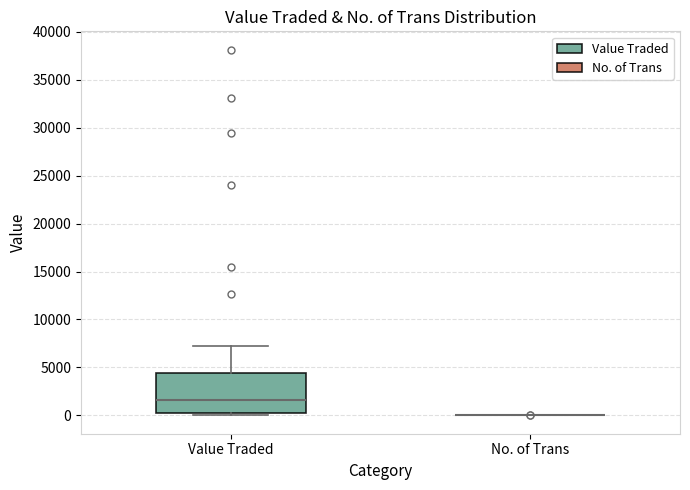

Reading left to right, transcribe this box plot: for each box, give where its median line is, the range the box spans, and where its two whiskers end, as read against the y-axis. The values are not printed on the chart, so give them approximately, as read against the axis.

Value Traded: median 1500, box 500 to 4500, whiskers 0 to 7500
No. of Trans: box collapsed to a line at 0, whiskers 0 to 0